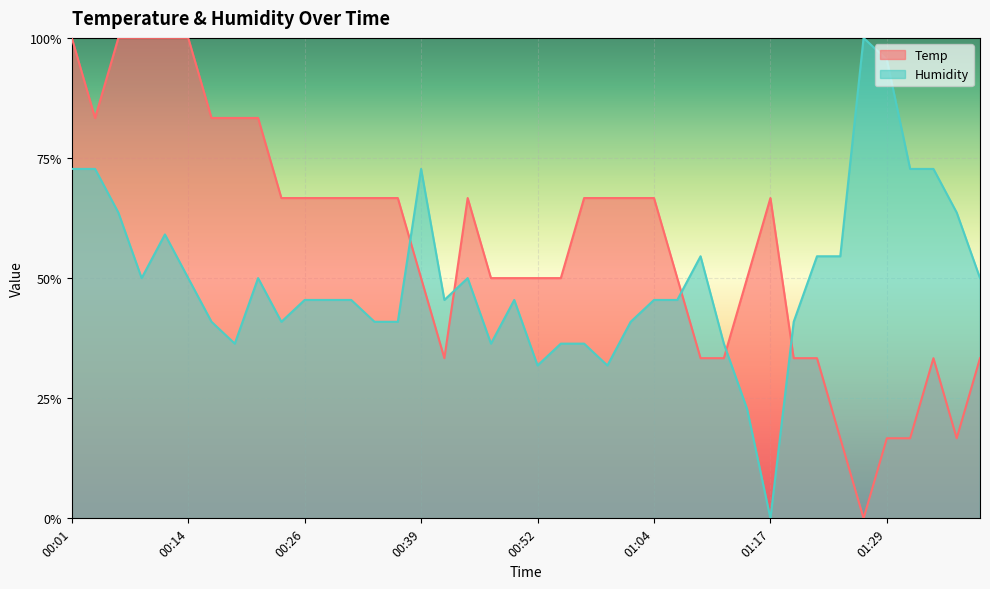

Which series has the largest total across all categories?

Temp